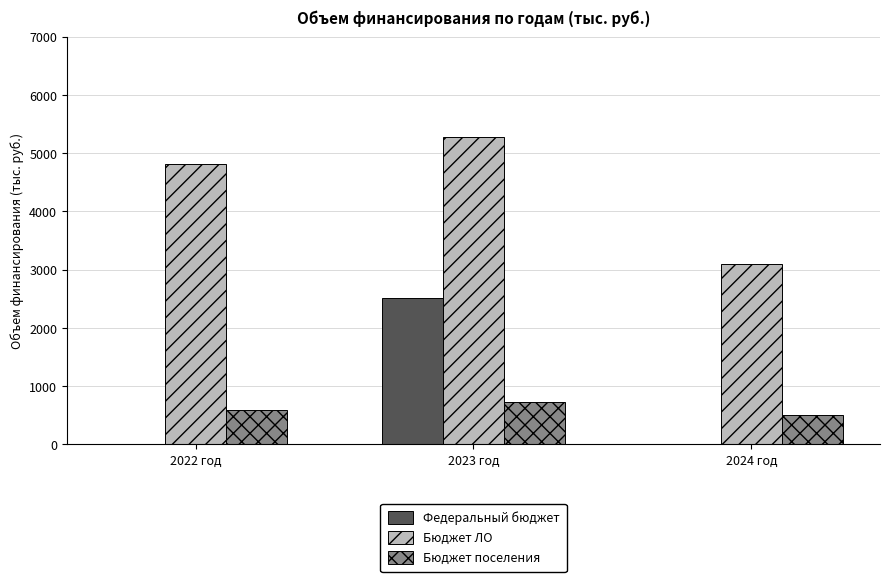

Count the Бюджет ЛО values in the range 3096 to 5280.

3